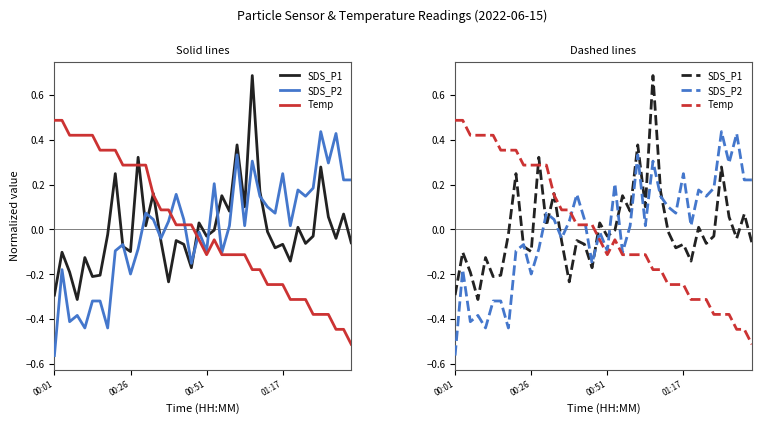

Does the chart display data point markers on the line(s)?

No